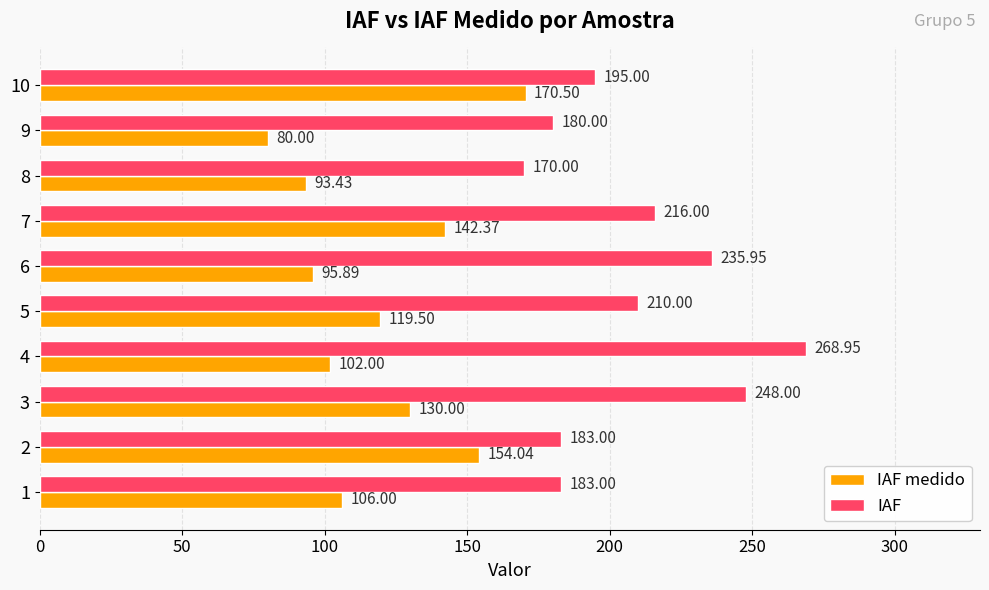

Rank the series at 2 from highest to lowest value.

IAF, IAF medido